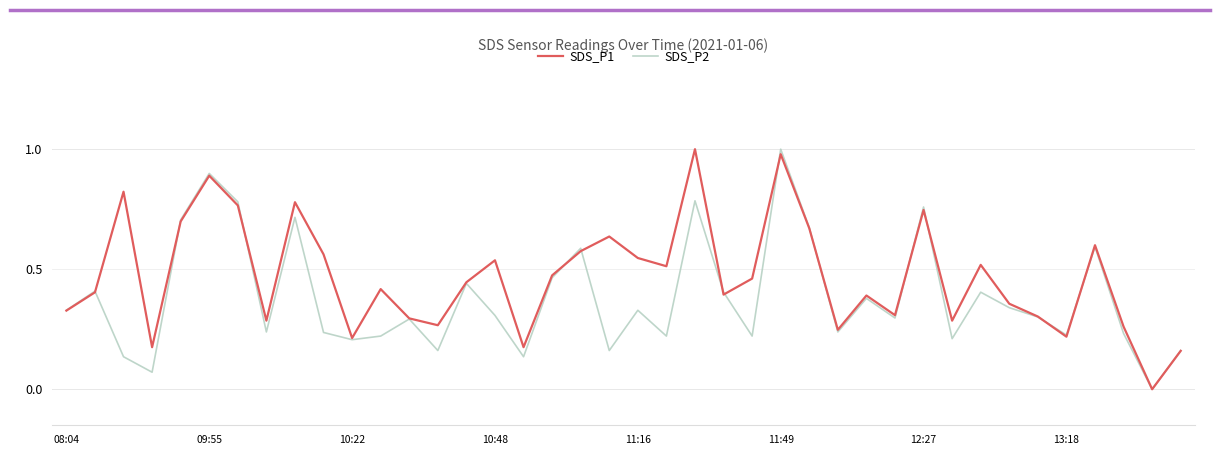

Which series has the largest total across all categories?

SDS_P1